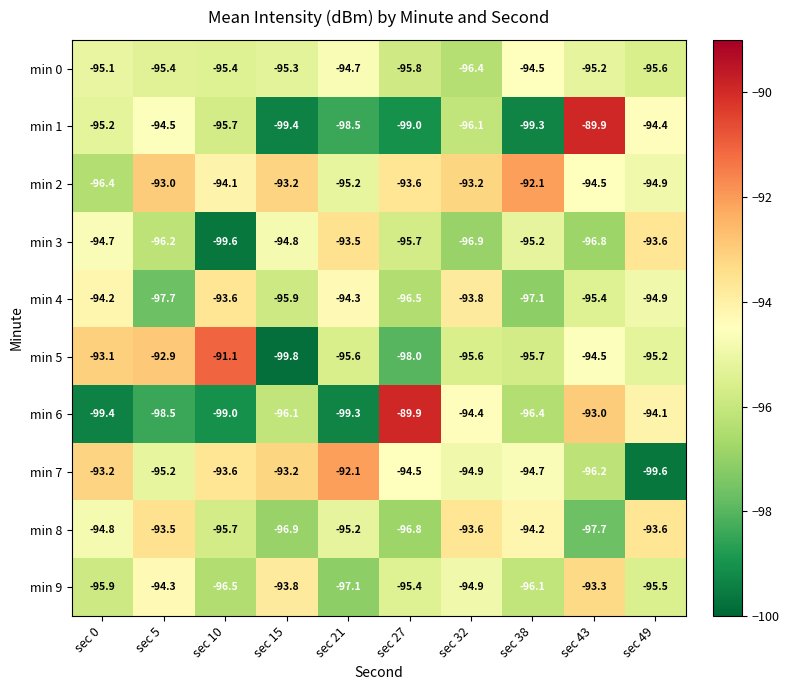

What is the total value across all series at sec 43?

-946.5